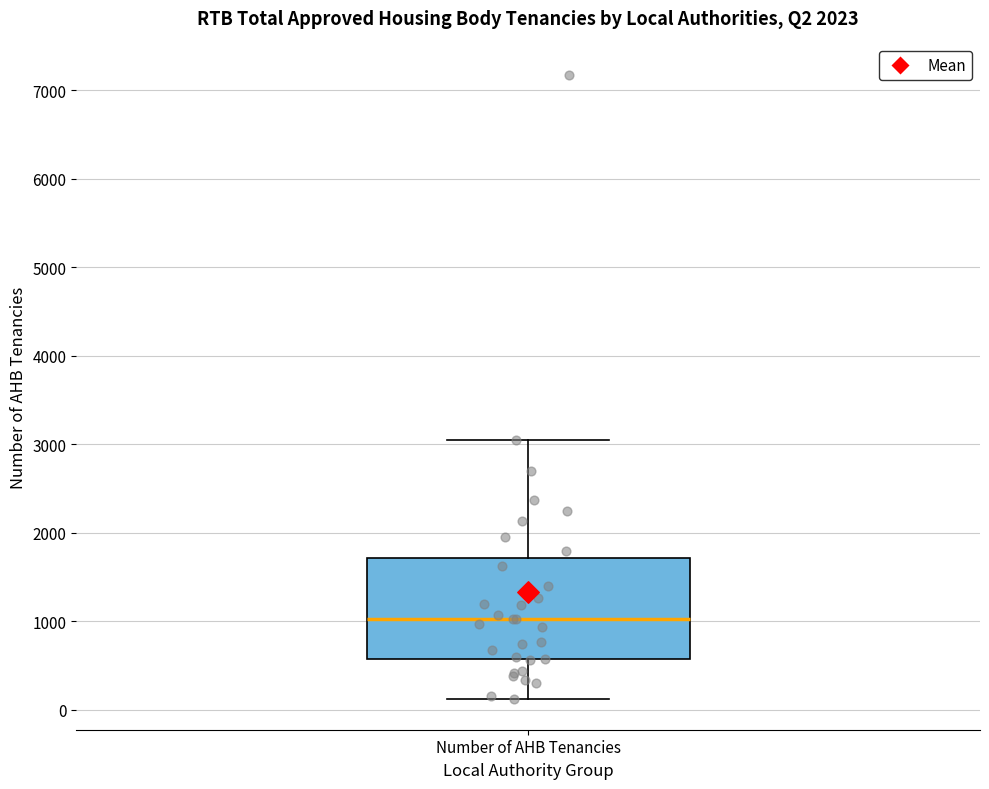

Transcribe this box plot: give where the median line is, the range the box spans, and where the two whiskers end, as read against the y-axis. The values are not printed on the chart, so give them approximately, as read against the axis.

median 1000, box 600 to 1700, whiskers 100 to 3000